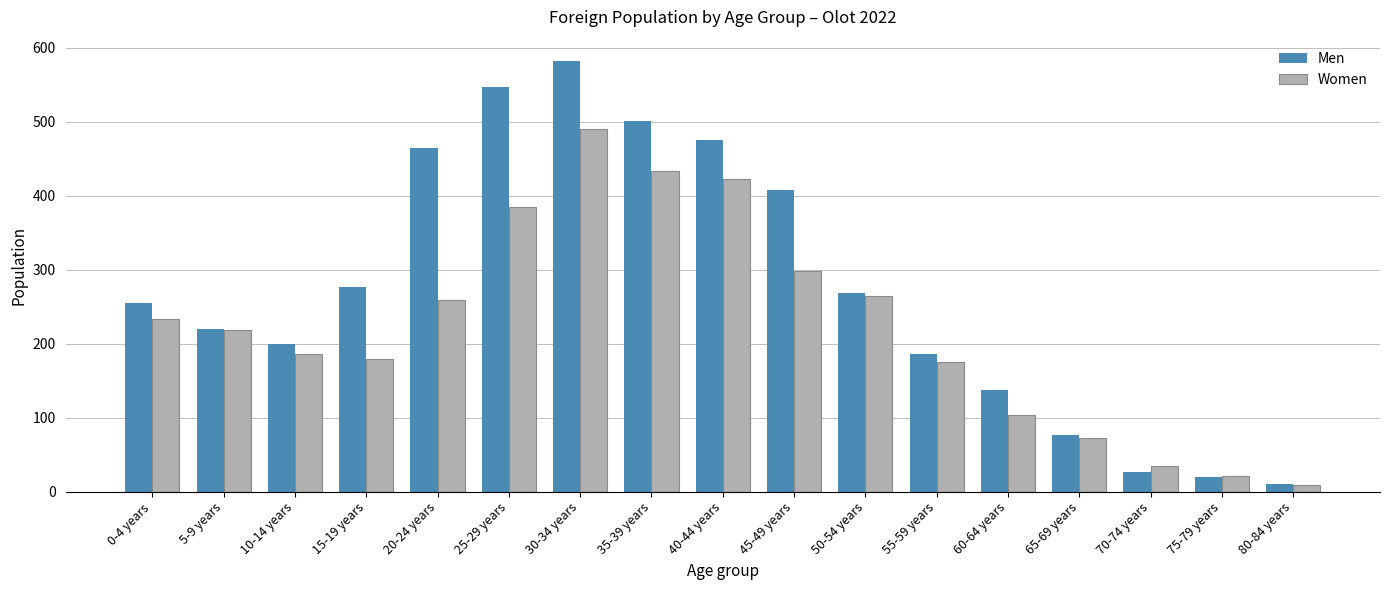

At 25-29 years, list the series in order from largest to smallest.

Men, Women